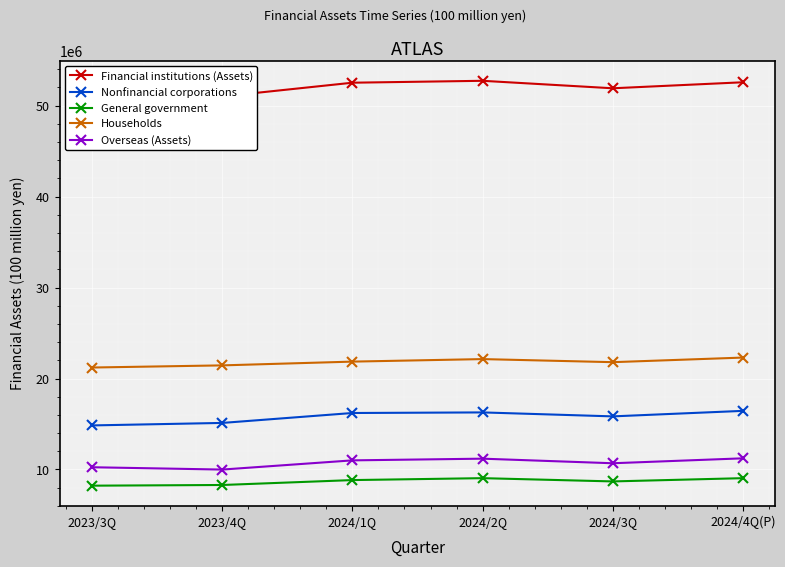

What is the minimum value shown in the chart?

8219046